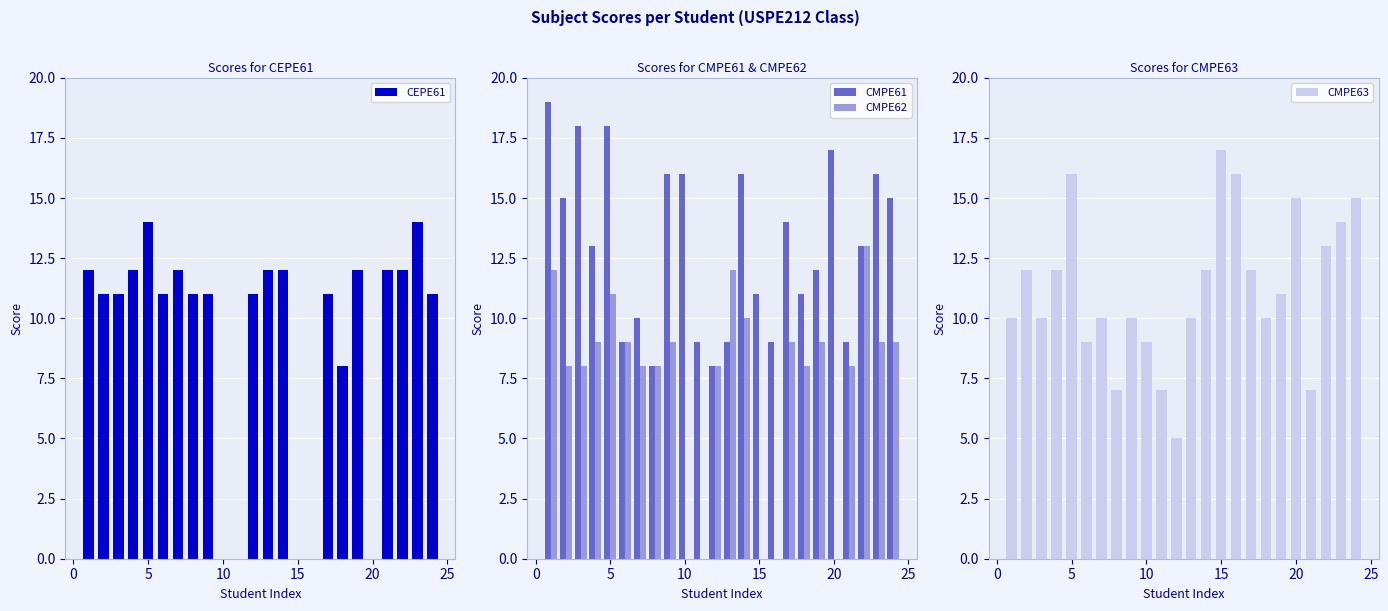

What is the maximum value for CMPE61?

19